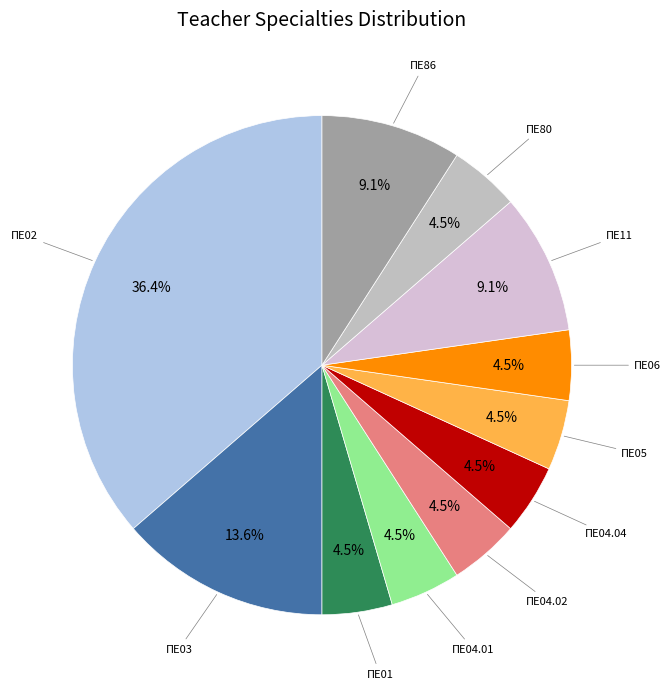

How many slices are in this pie chart?

11